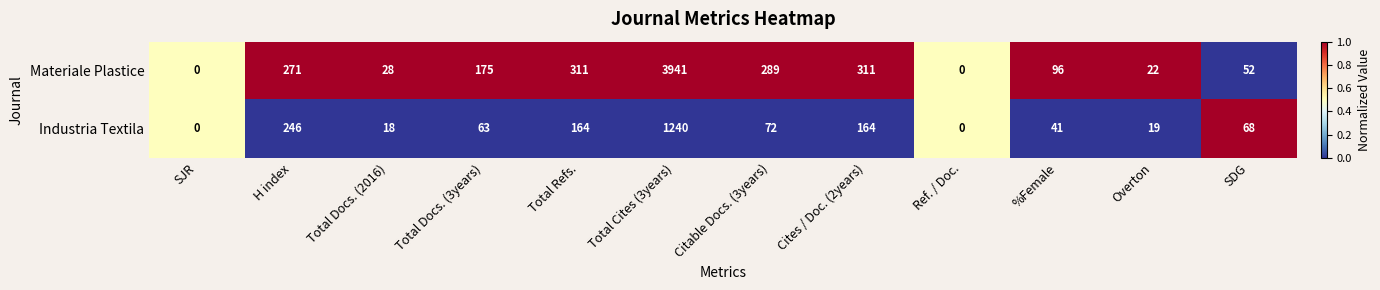

At Citable Docs. (3years), list the series in order from largest to smallest.

Materiale Plastice, Industria Textila